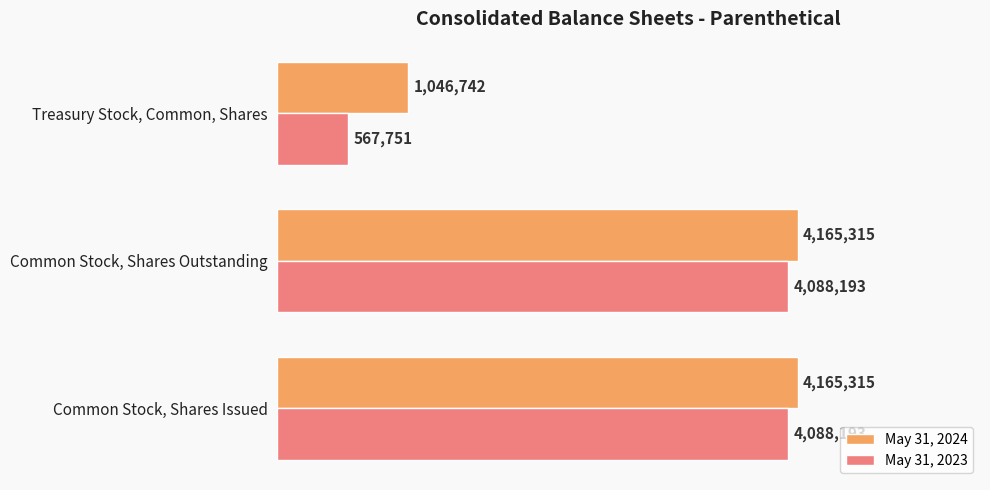

What is the lowest value of the May 31, 2024 series?

1046742